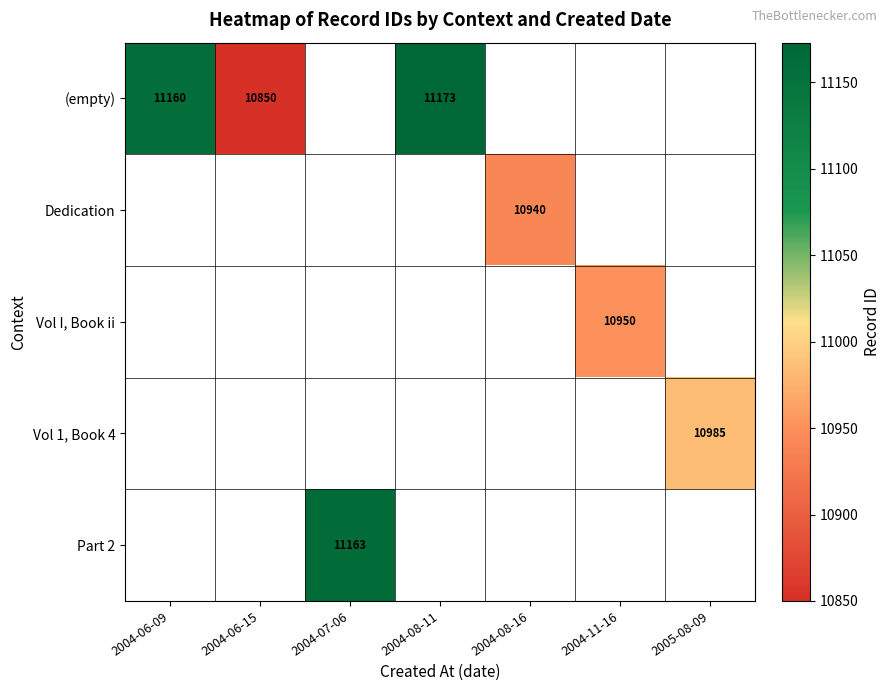

Is it true that Dedication equals 7536 at 2004-08-16?

False